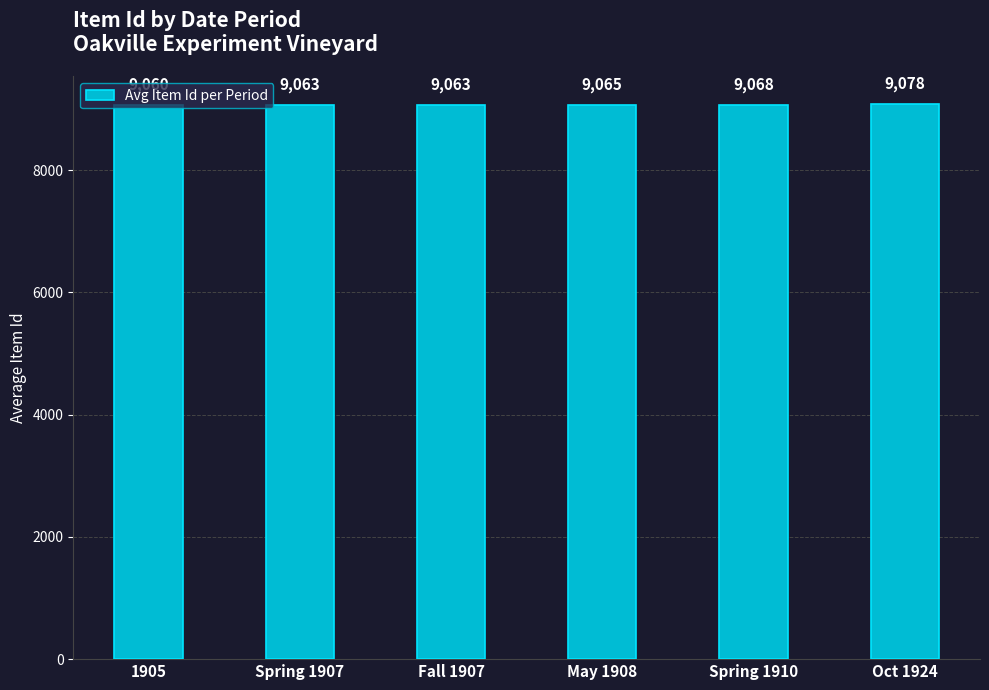

The value at Spring 1910 is 9068. True or false?

True